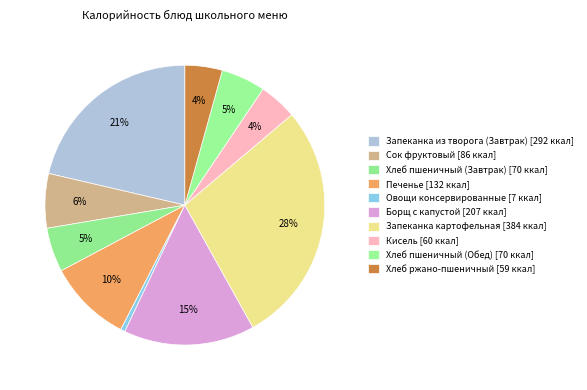

Count the number of slices in the pie.

10